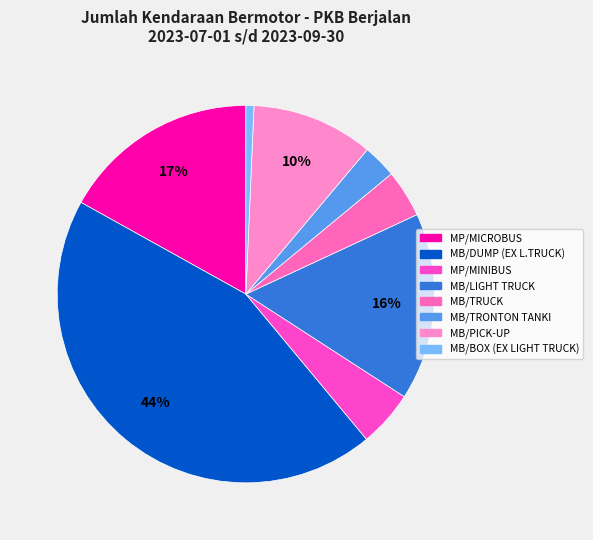

What percentage do MB/PICK-UP and MP/MINIBUS together represent?

15.3%